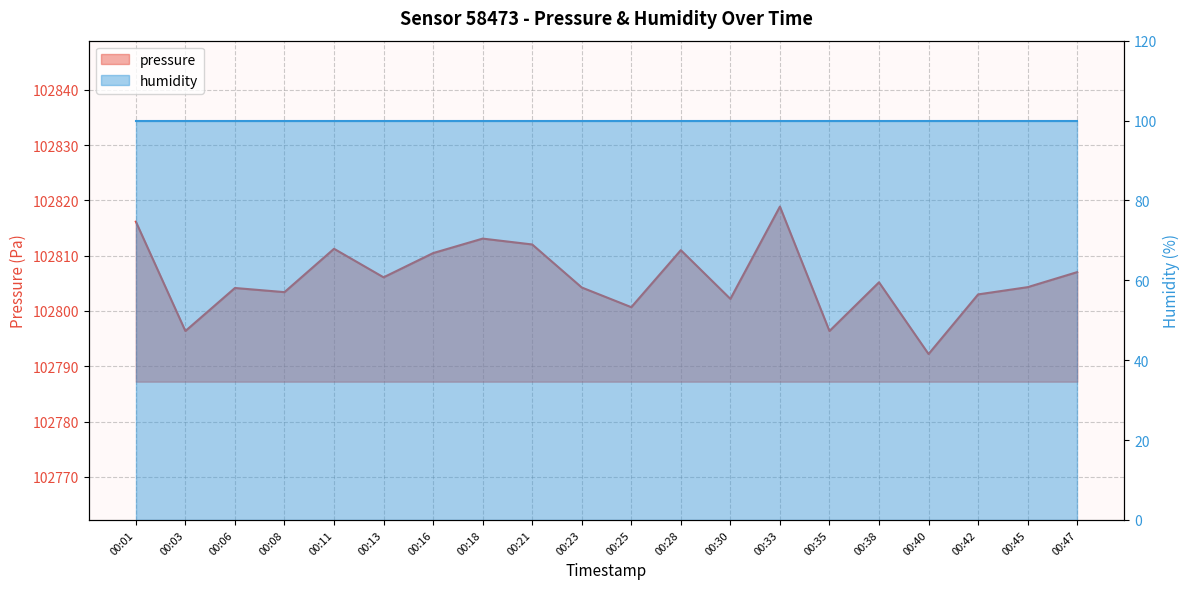

The value at 00:45 is 102804.3. True or false?

True